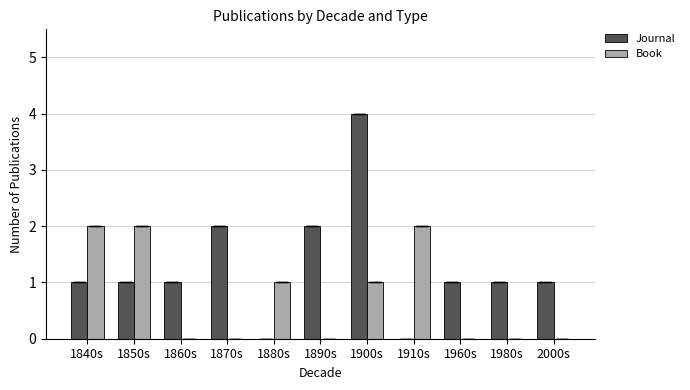

What is the sum of the Journal values at 1910s and 1900s?

4